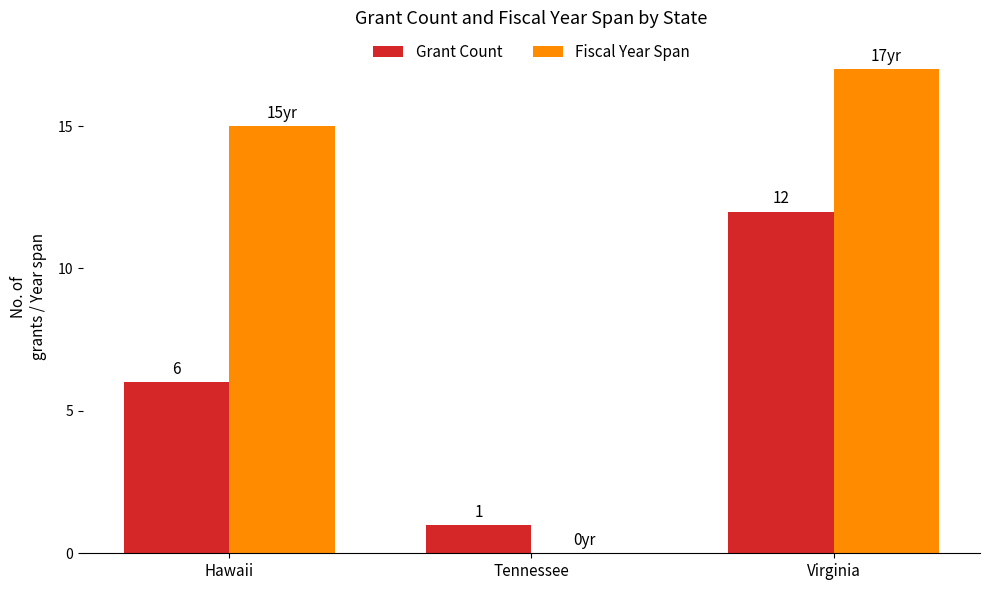

Which series has the largest total across all categories?

Fiscal Year Span